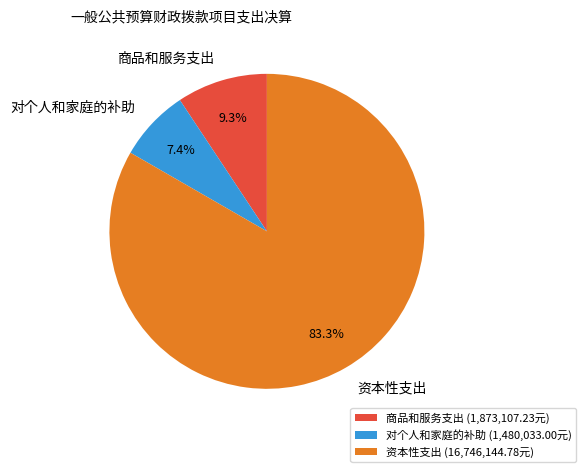

Combined, do 商品和服务支出 and 对个人和家庭的补助 account for over 50%?

No